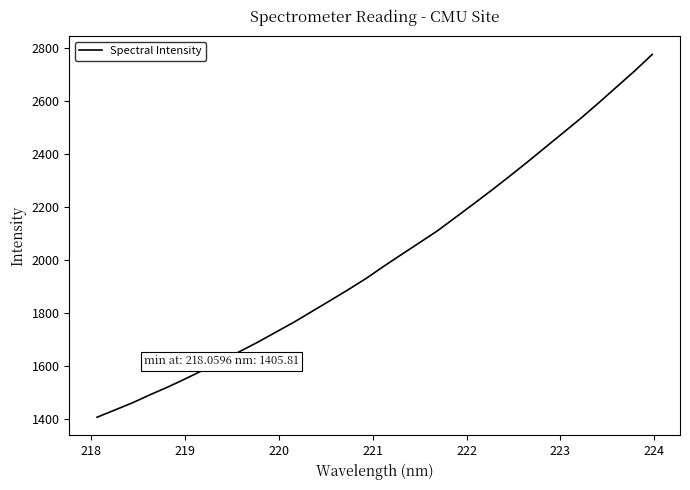

What is the maximum value shown in the chart?

2774.2